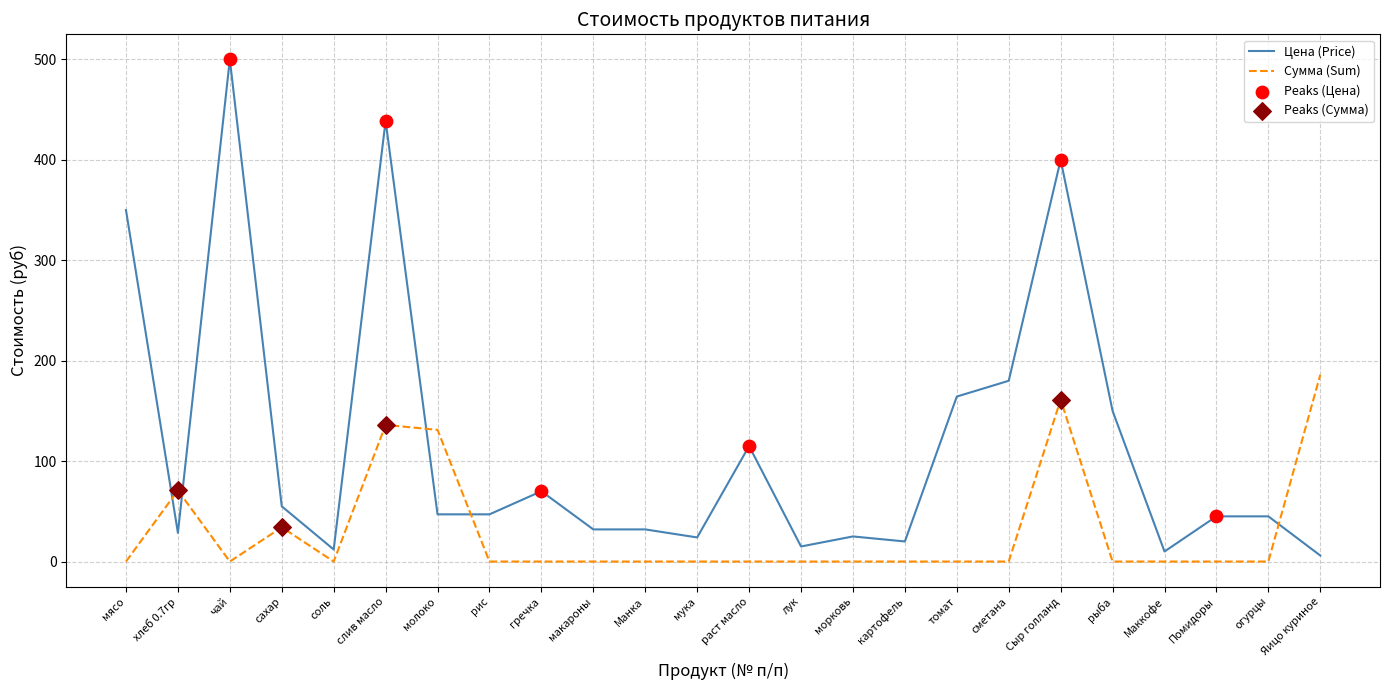

What is the difference between the highest and lowest values at слив масло?

302.8